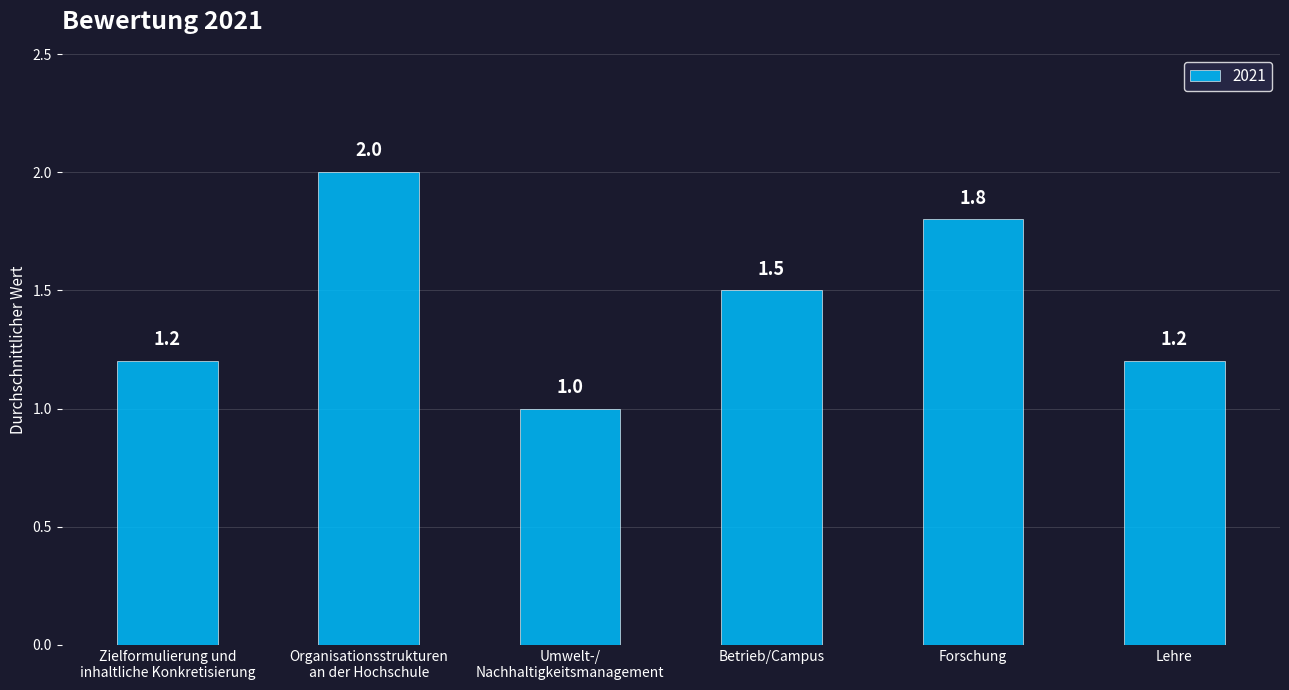

Reading left to right, extract all data points from this chart.

1.2	2.0	1.0	1.5	1.8	1.2